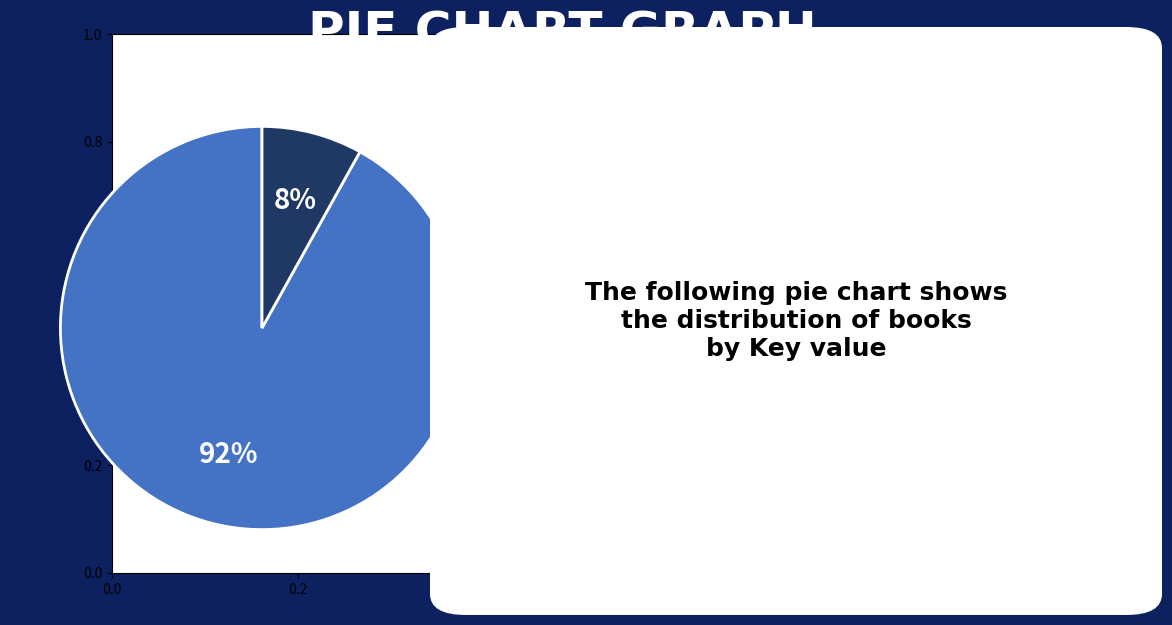

To the nearest percent, what is the difference between the largest and smallest slice percentages?

84%